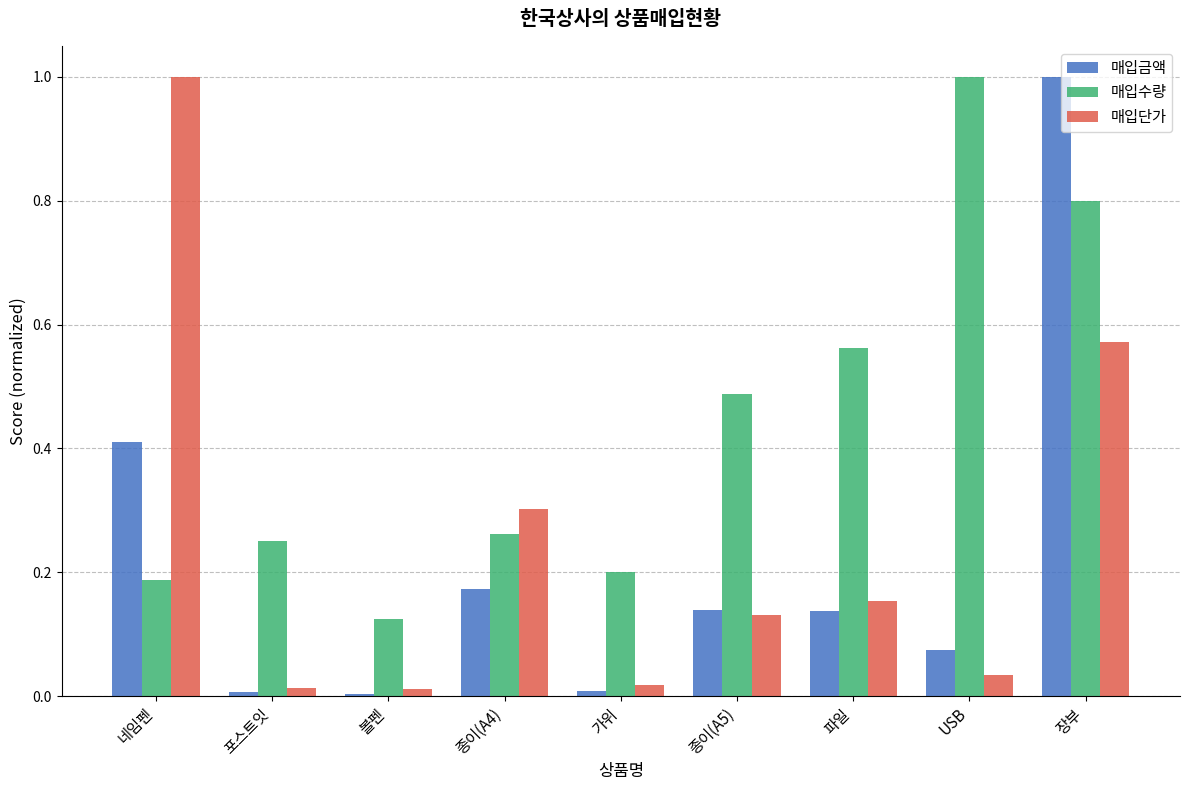

What is the sum of all 매입수량 values?

3.9